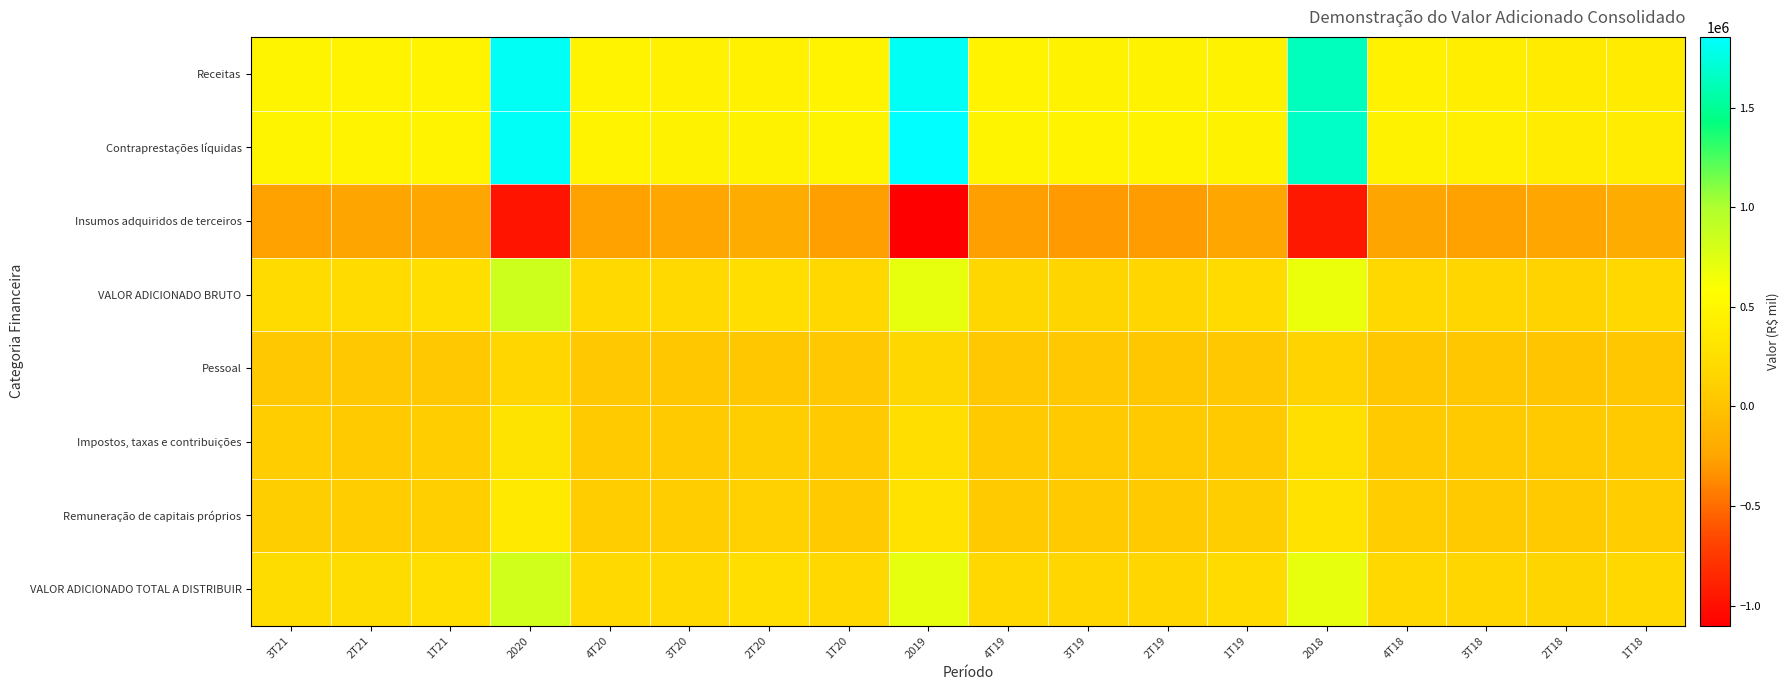

Which category has the highest value across all series?

2019